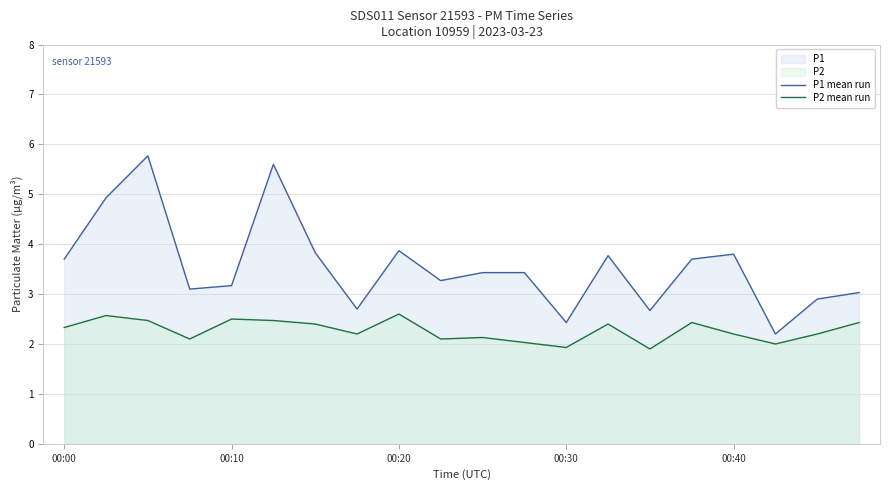

Rank the series by their maximum value, from highest to lowest.

P1 mean run, P2 mean run